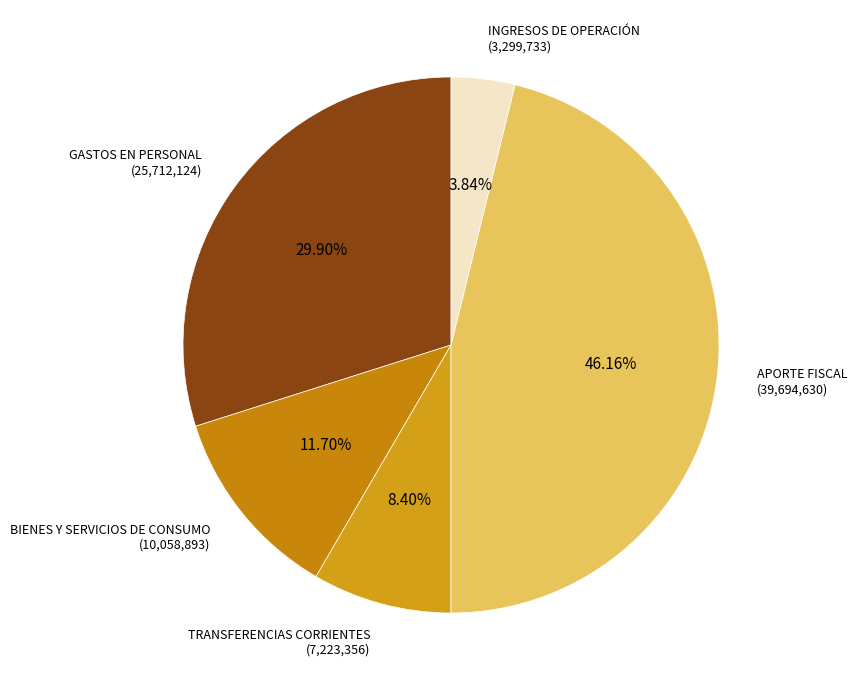

Which category has the biggest portion of the pie?

TRANSFERENCIAS CORRIENTES